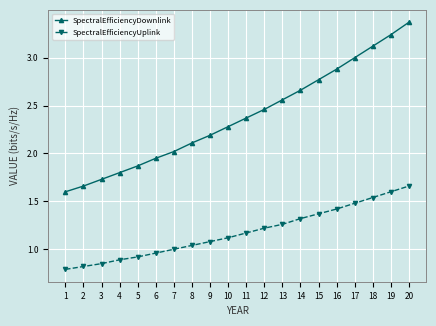

True or false: SpectralEfficiencyDownlink has more than 2 points higher than both neighbors.

False